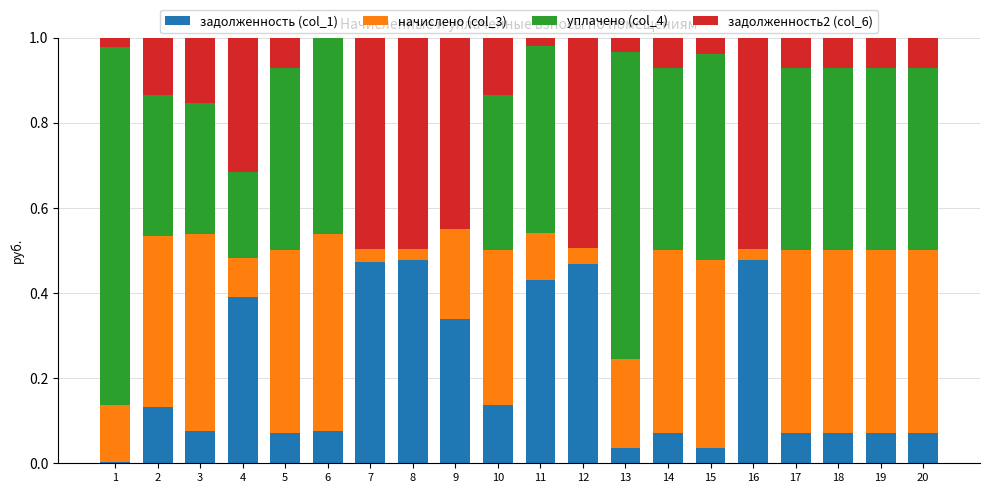

The value of задолженность (col_1) at 11 is 0.4. True or false?

True